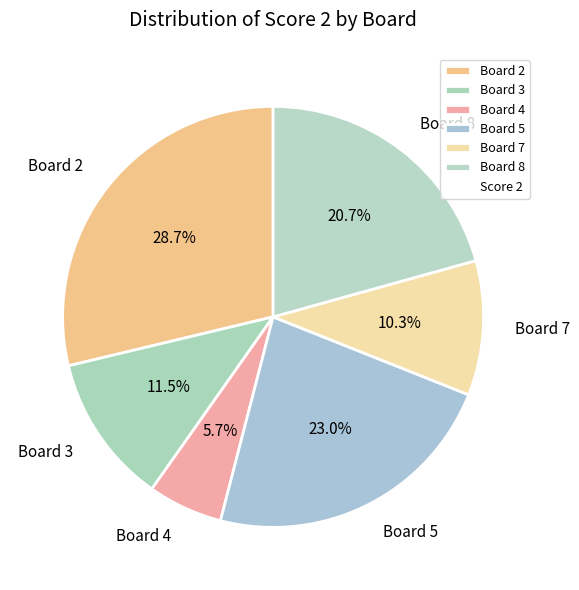

Rank the categories by value from highest to lowest.

Board 2, Board 5, Board 8, Board 3, Board 7, Board 4